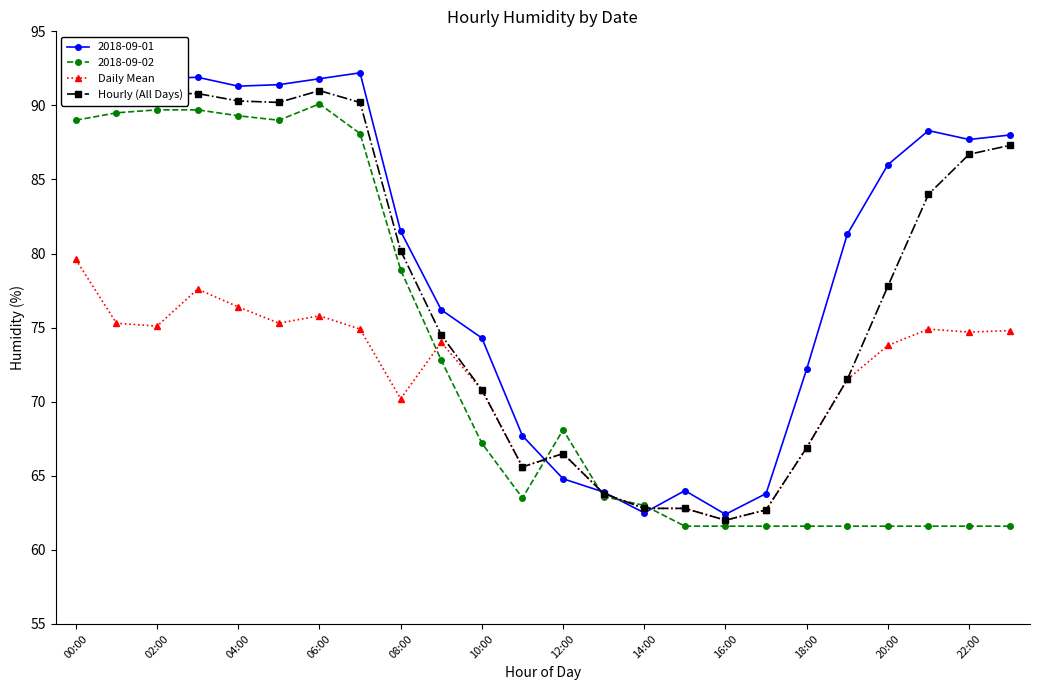

Rank the series by their average value, from lowest to highest.

Daily Mean, 2018-09-02, Hourly (All Days), 2018-09-01